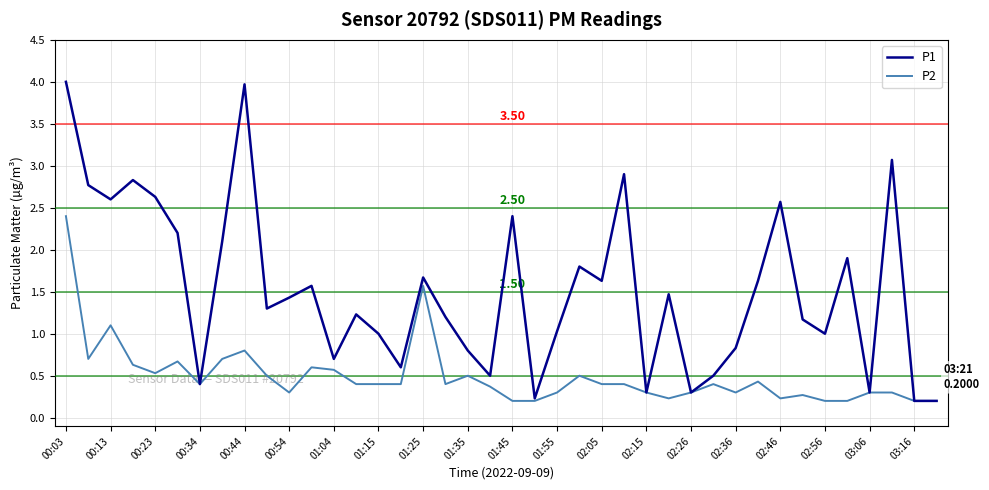

Which series has the widest spread of values?

P1